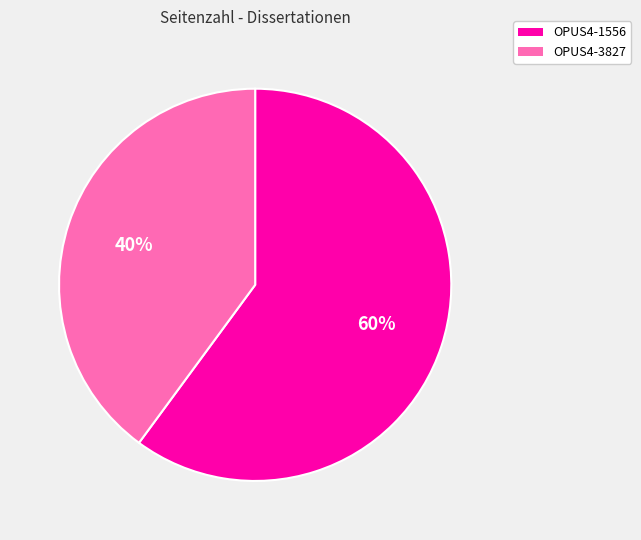

Which category accounts for the majority?

OPUS4-1556